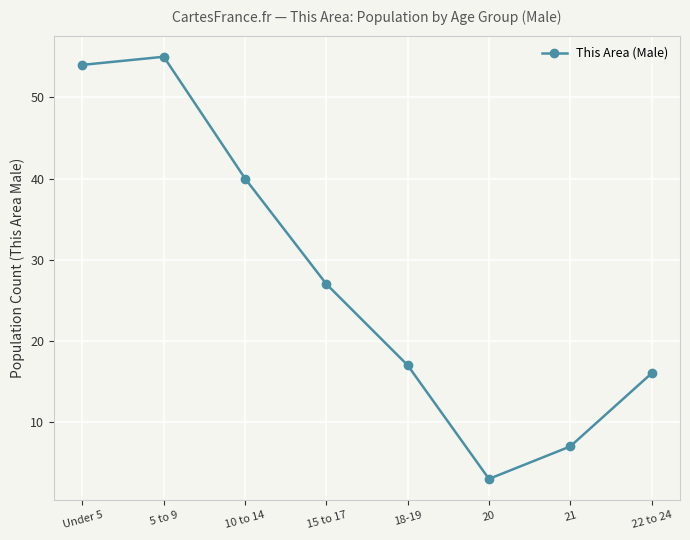

What is the ratio of the value at 15 to 17 to the value at 10 to 14?

0.7